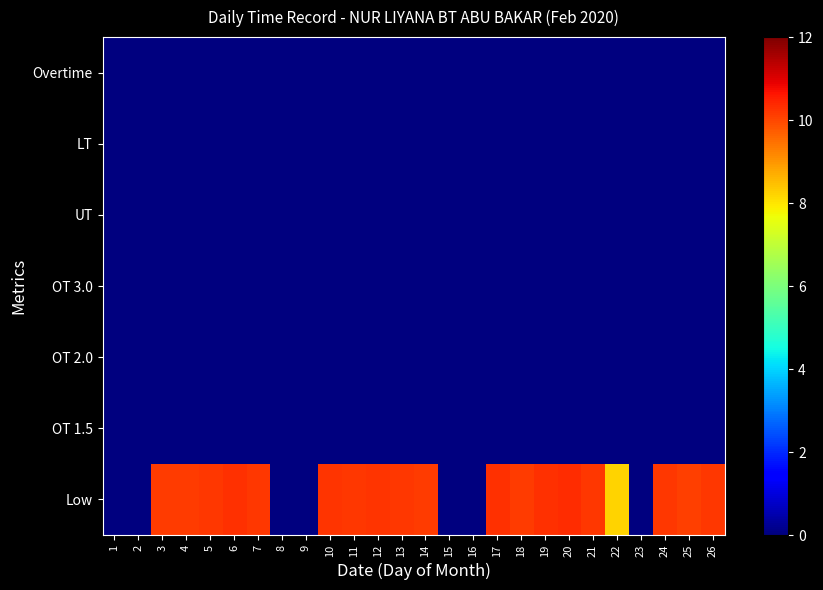

Reading right to left, transcribe all the data shown in this chart.

Low: 26=10.2	25=10.1	24=10.2	23=0.0	22=8.2	21=10.2	20=10.3	19=10.3	18=10.2	17=10.3	16=0.0	15=0.0	14=10.2	13=10.2	12=10.2	11=10.2	10=10.2	9=0.0	8=0.0	7=10.2	6=10.3	5=10.2	4=10.1	3=10.2	2=0.0	1=0.0
OT 1.5: 26=0.0	25=0.0	24=0.0	23=0.0	22=0.0	21=0.0	20=0.0	19=0.0	18=0.0	17=0.0	16=0.0	15=0.0	14=0.0	13=0.0	12=0.0	11=0.0	10=0.0	9=0.0	8=0.0	7=0.0	6=0.0	5=0.0	4=0.0	3=0.0	2=0.0	1=0.0
OT 2.0: 26=0.0	25=0.0	24=0.0	23=0.0	22=0.0	21=0.0	20=0.0	19=0.0	18=0.0	17=0.0	16=0.0	15=0.0	14=0.0	13=0.0	12=0.0	11=0.0	10=0.0	9=0.0	8=0.0	7=0.0	6=0.0	5=0.0	4=0.0	3=0.0	2=0.0	1=0.0
OT 3.0: 26=0.0	25=0.0	24=0.0	23=0.0	22=0.0	21=0.0	20=0.0	19=0.0	18=0.0	17=0.0	16=0.0	15=0.0	14=0.0	13=0.0	12=0.0	11=0.0	10=0.0	9=0.0	8=0.0	7=0.0	6=0.0	5=0.0	4=0.0	3=0.0	2=0.0	1=0.0
UT: 26=0.0	25=0.0	24=0.0	23=0.0	22=0.0	21=0.0	20=0.0	19=0.0	18=0.0	17=0.0	16=0.0	15=0.0	14=0.0	13=0.0	12=0.0	11=0.0	10=0.0	9=0.0	8=0.0	7=0.0	6=0.0	5=0.0	4=0.0	3=0.0	2=0.0	1=0.0
LT: 26=0.0	25=0.0	24=0.0	23=0.0	22=0.0	21=0.0	20=0.0	19=0.0	18=0.0	17=0.0	16=0.0	15=0.0	14=0.0	13=0.0	12=0.0	11=0.0	10=0.0	9=0.0	8=0.0	7=0.0	6=0.0	5=0.0	4=0.0	3=0.0	2=0.0	1=0.0
Overtime: 26=0.0	25=0.0	24=0.0	23=0.0	22=0.0	21=0.0	20=0.0	19=0.0	18=0.0	17=0.0	16=0.0	15=0.0	14=0.0	13=0.0	12=0.0	11=0.0	10=0.0	9=0.0	8=0.0	7=0.0	6=0.0	5=0.0	4=0.0	3=0.0	2=0.0	1=0.0